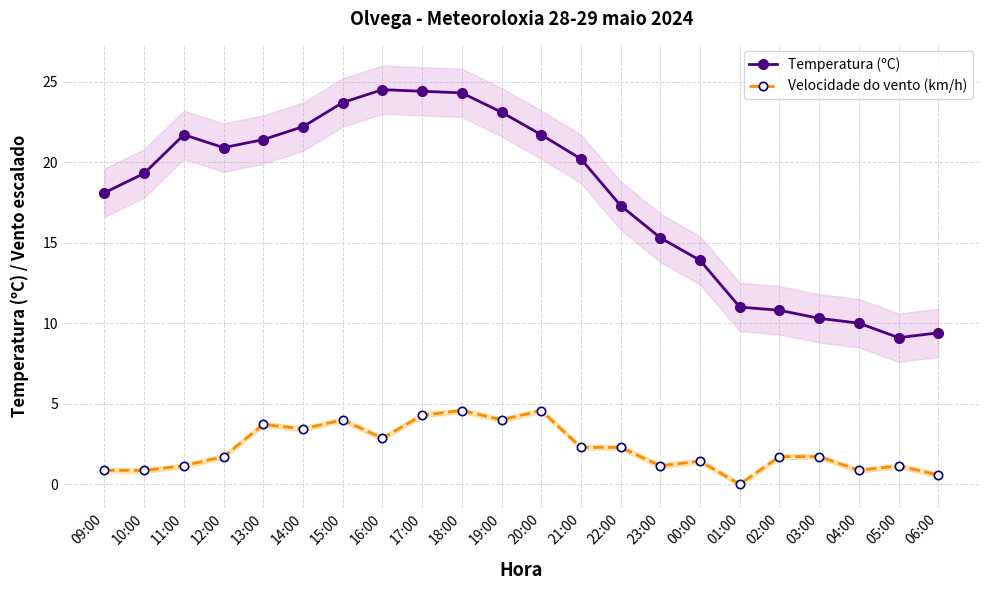

What is the sum of all Temperatura (ºC) values?

392.6